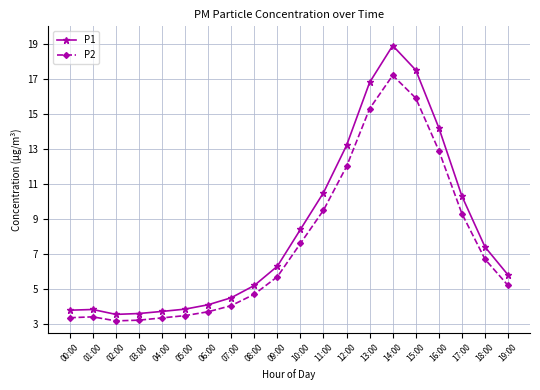

True or false: P1 has more than 0 points higher than both neighbors.

True